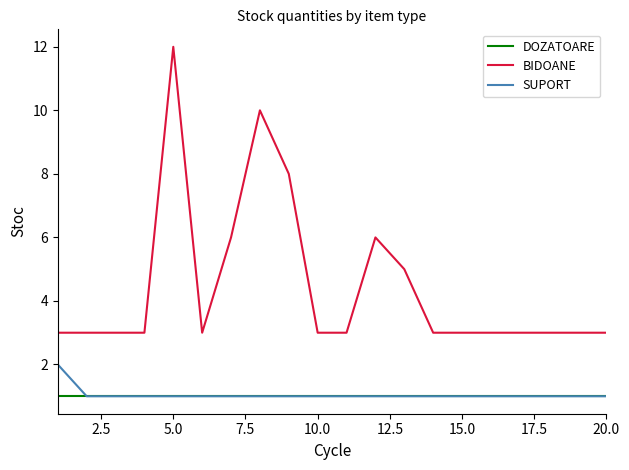

Which series has the largest range (max minus min)?

BIDOANE